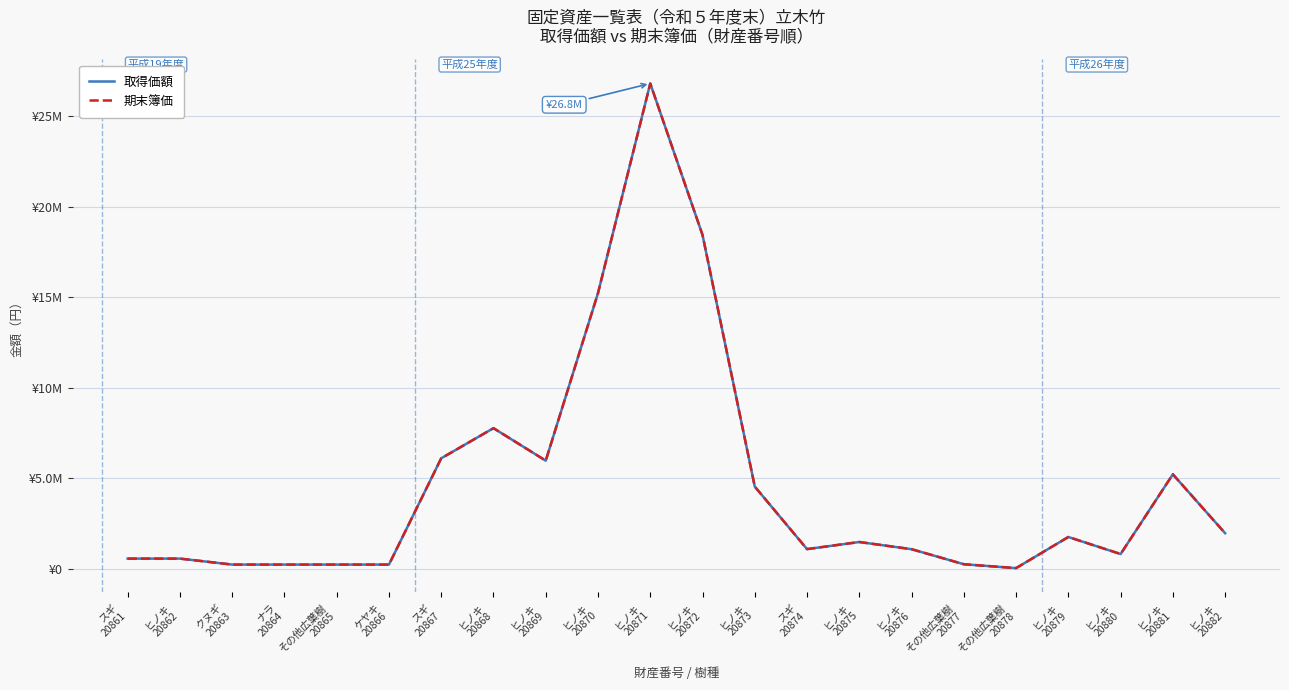

What is the lowest value of the 取得価額 series?

45900